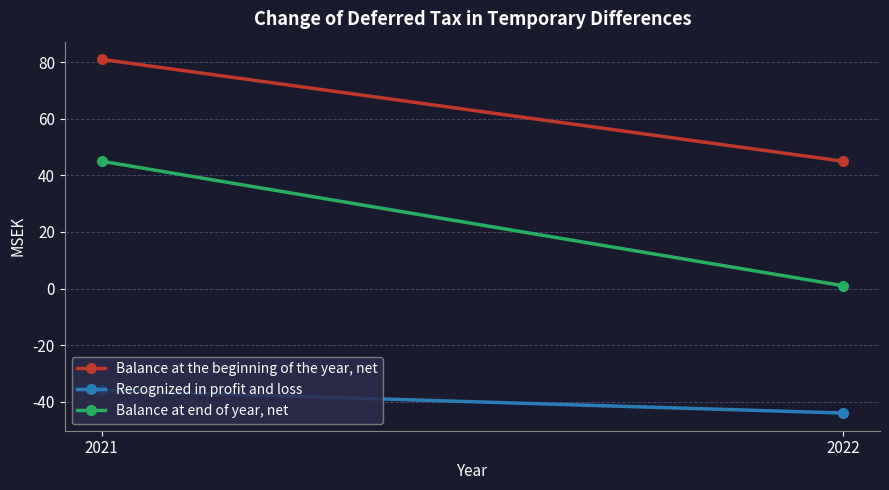

What is the difference between the Recognized in profit and loss values at 2021 and 2022?

8